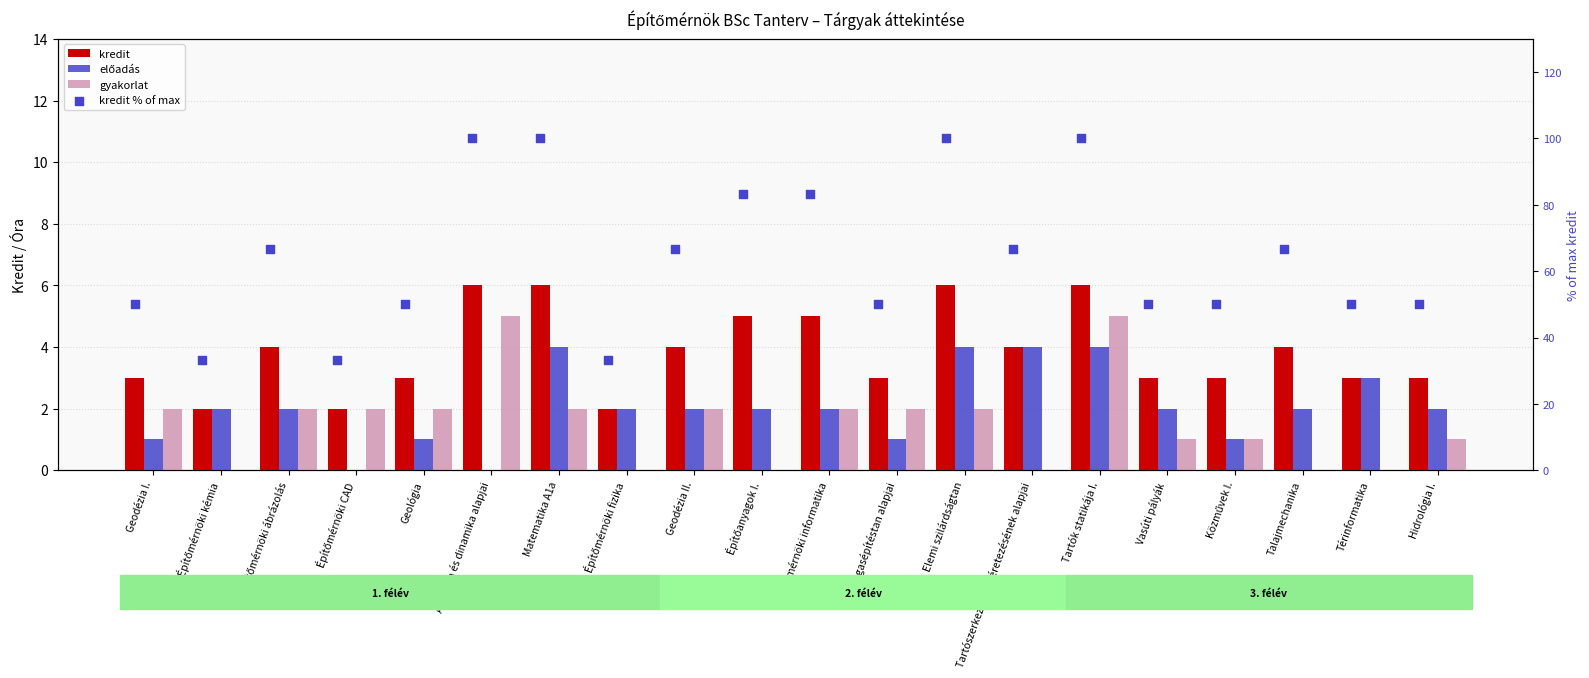

Is the value of gyakorlat at Építőmérnöki fizika greater than the value of kredit % of max at Geodézia I.?

No